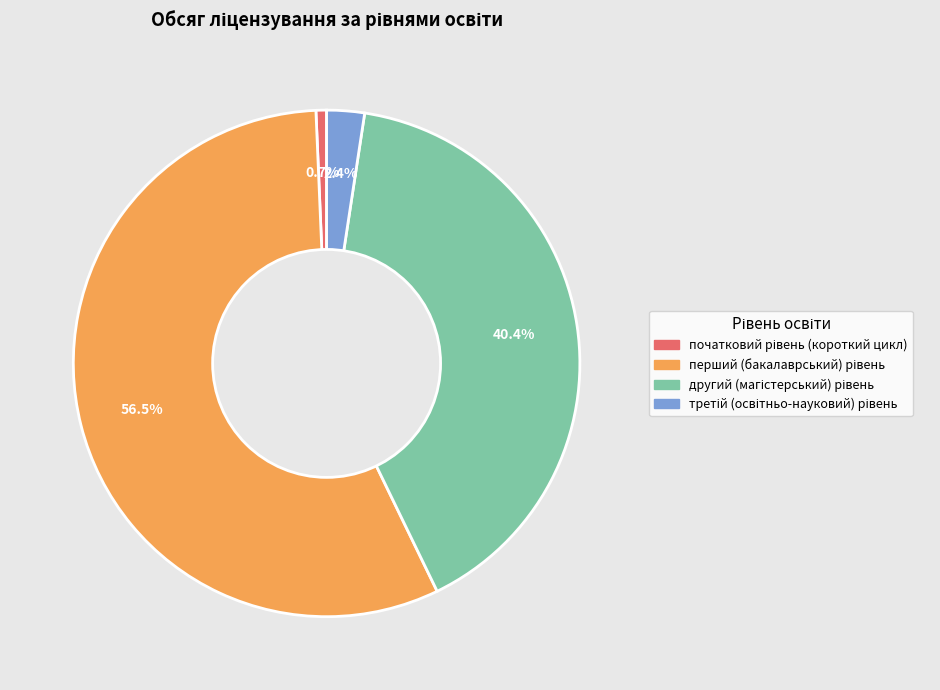

Is there any slice that represents more than half of the pie?

Yes